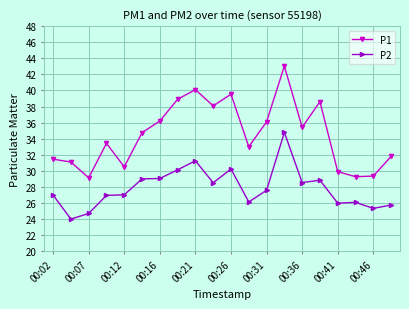

What is the difference between the maximum and minimum values in the P2 series?

10.8